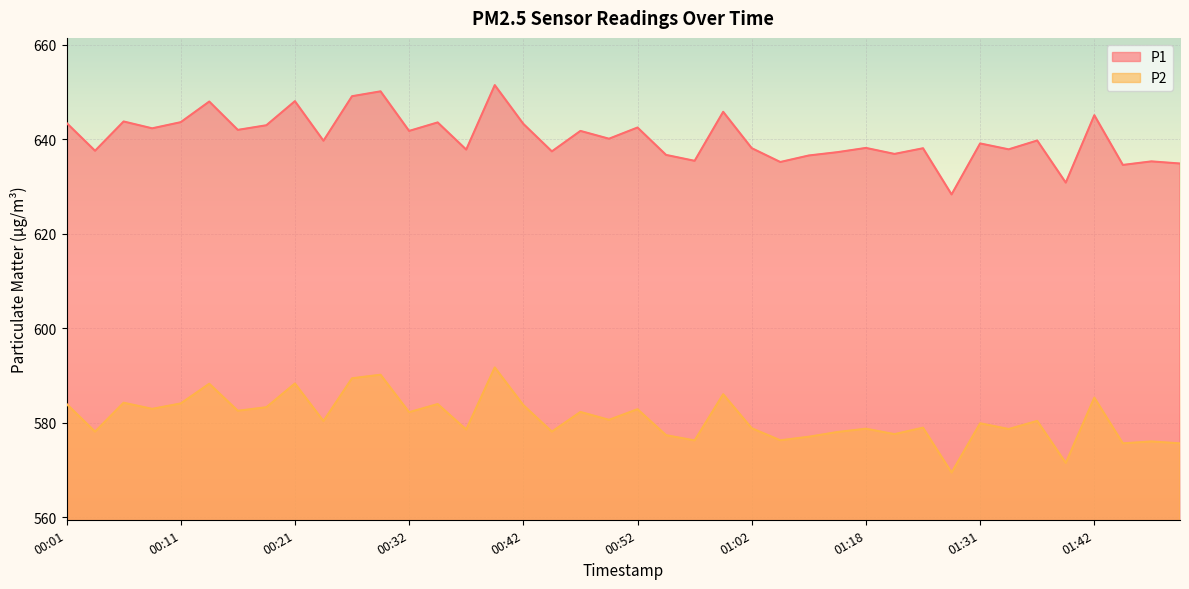

Where does the P1 series first go above 639?

00:01